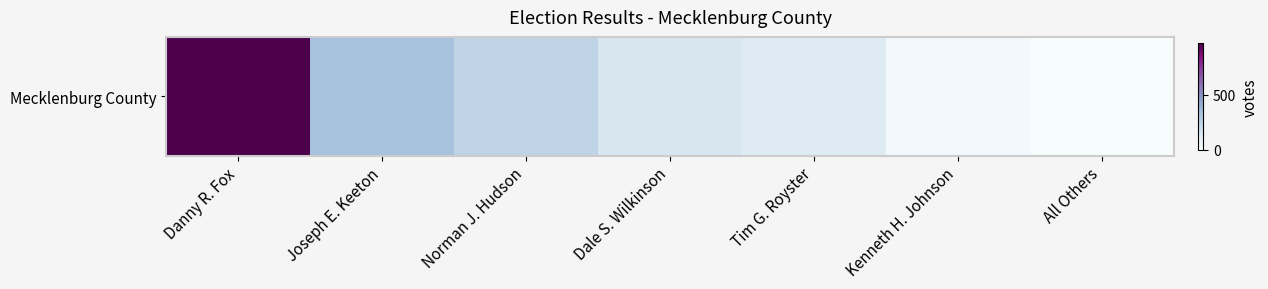

The value at All Others is 296. True or false?

False